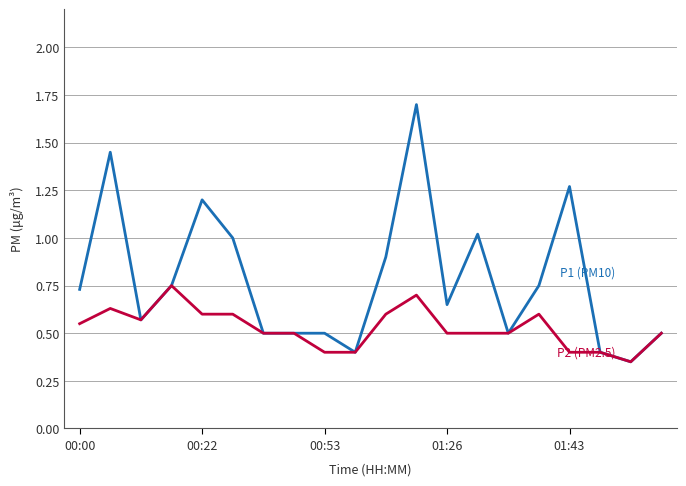

What is the greatest value displayed?

1.7